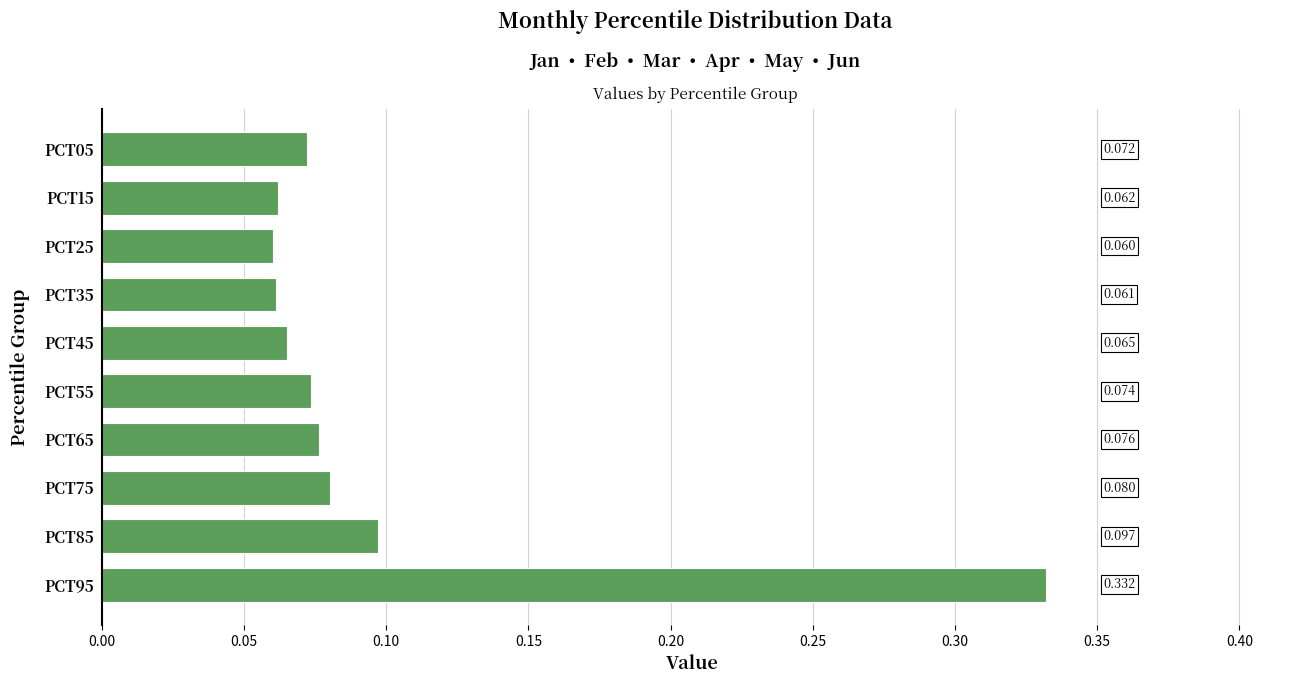

Count the number of categories in the chart.

10